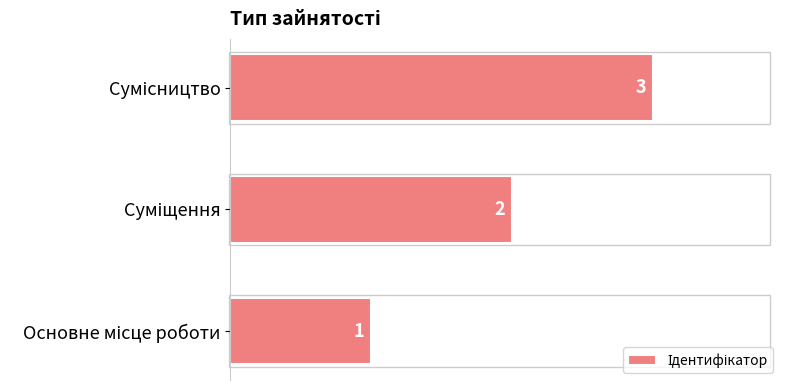

What is the sum of all values?

6